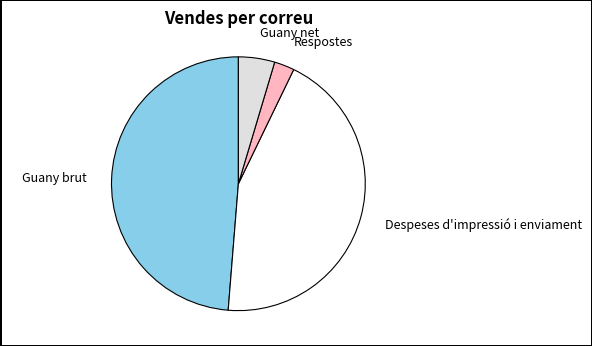

Is there a majority slice in this chart?

No